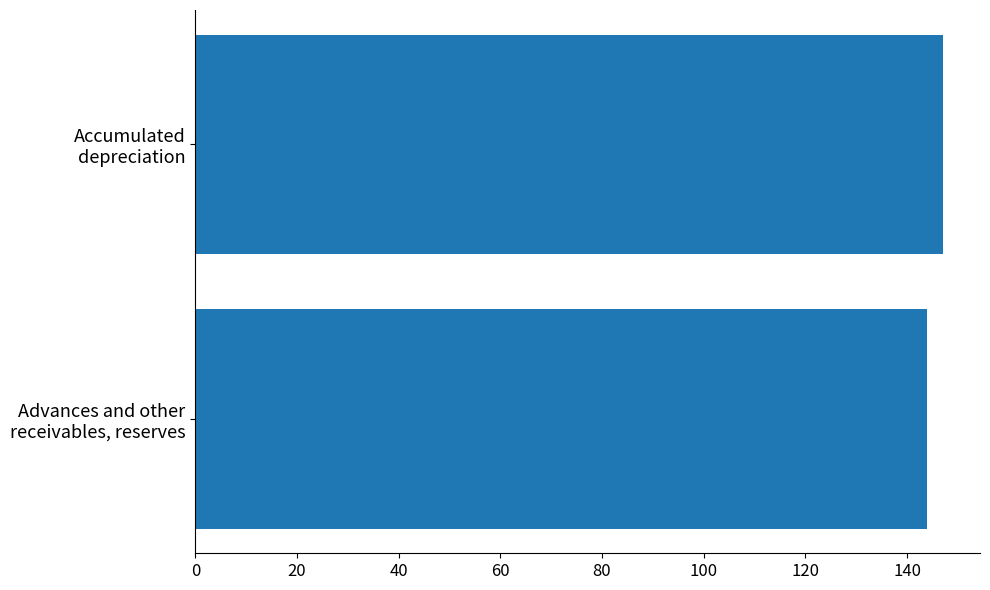

What is the sum of all values?

291